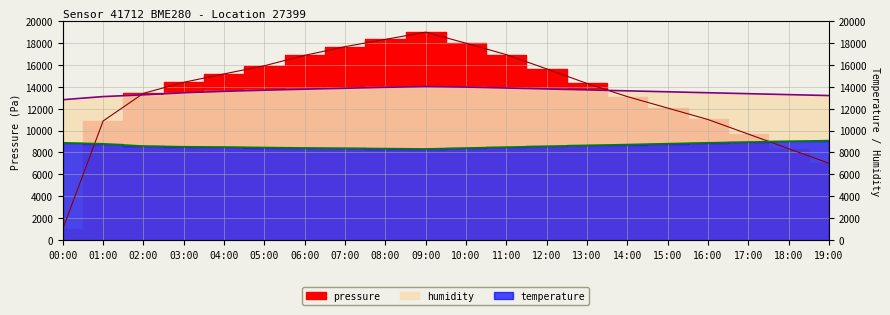

Reading left to right, what are all the values shown in this chart?

pressure: 1000.0	10874.7	13406.2	14413.7	15181.4	15929.1	16876.6	17672.9	18337.9	19000.0	17989.7	16942.3	15643.7	14310.9	13106.5	12059.1	11011.7	9678.9	8346.1	7013.3
humidity: 12822.0	13108.0	13268.0	13458.0	13588.0	13690.0	13784.0	13868.0	13956.0	14024.0	13976.0	13890.0	13804.0	13718.0	13632.0	13546.0	13460.0	13374.0	13288.0	13202.0
temperature: 8880.0	8790.0	8580.0	8520.0	8490.0	8450.0	8410.0	8380.0	8350.0	8320.0	8400.0	8480.0	8560.0	8640.0	8720.0	8800.0	8880.0	8950.0	9020.0	9080.0